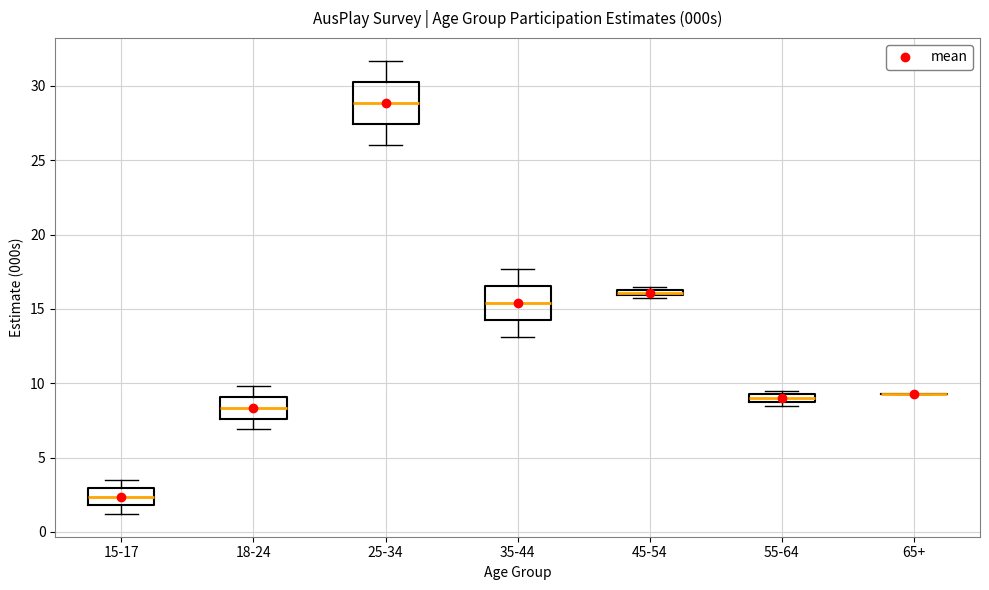

Which box is the tallest, from its lower edge to its upper edge?

25-34